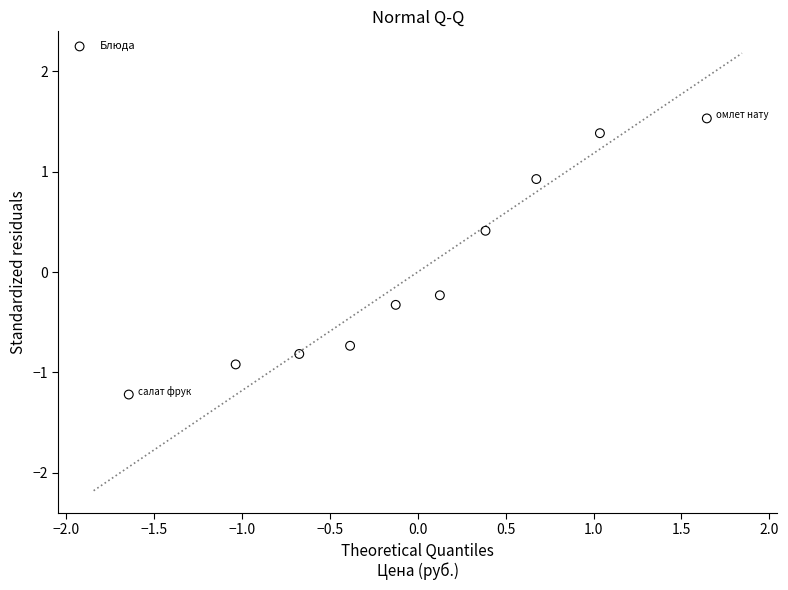

What is the range of X values (max minus min)?

3.3